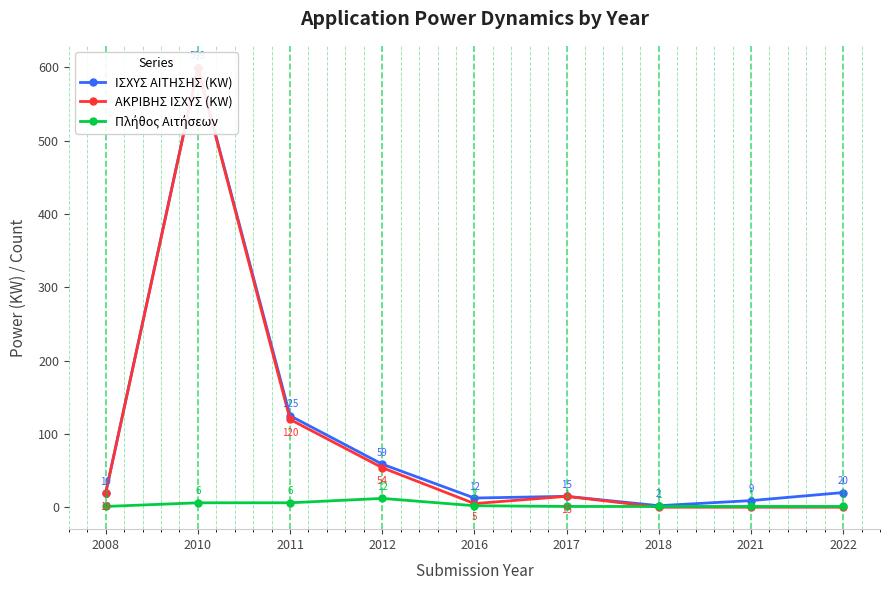

What is the sum of all Πλήθος Αιτήσεων values?

31.0